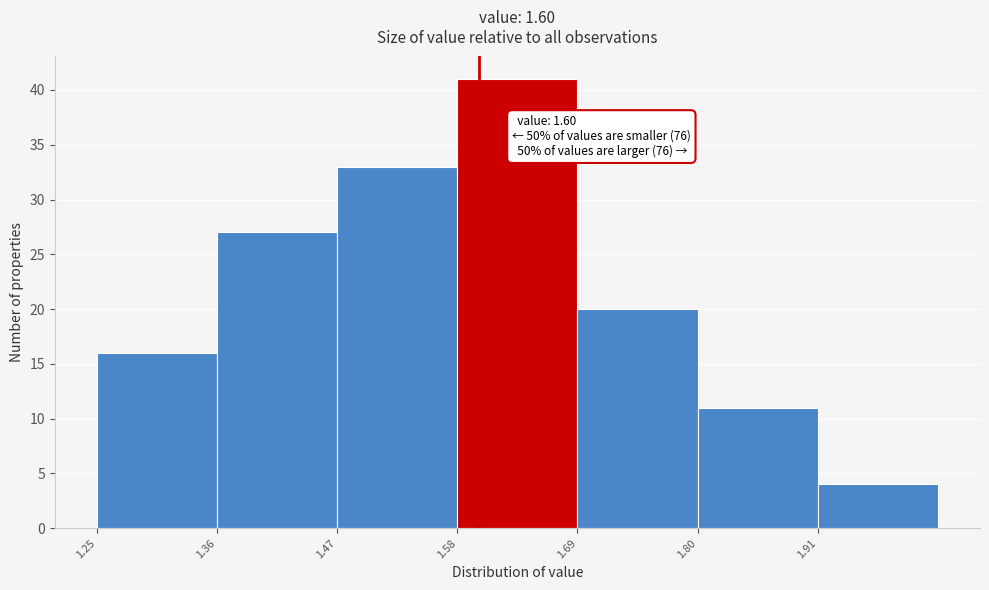

Over which range of the x-axis is the bar tallest?

1.58 to 1.69